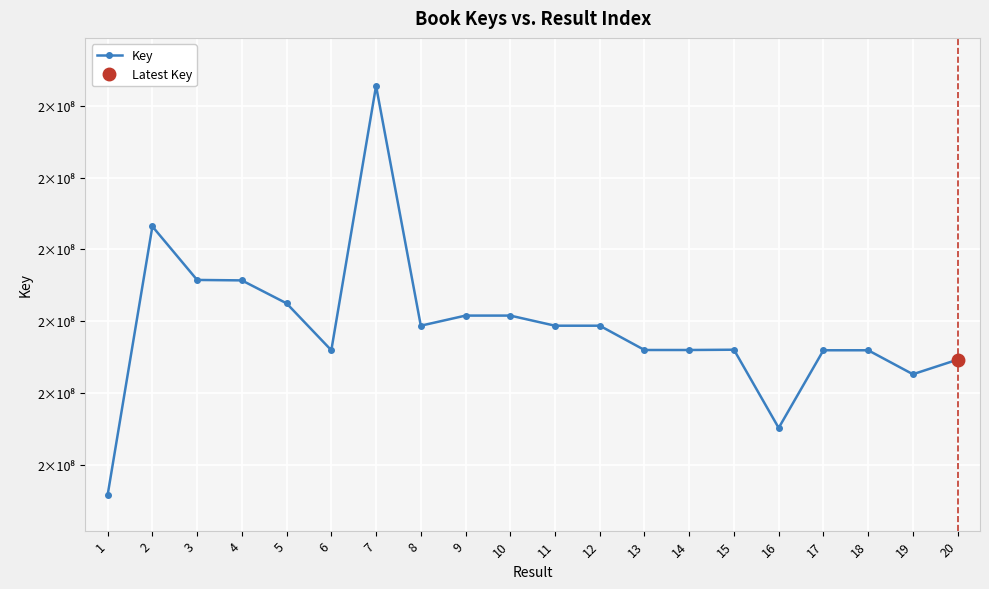

How many lines are shown in the chart?

1